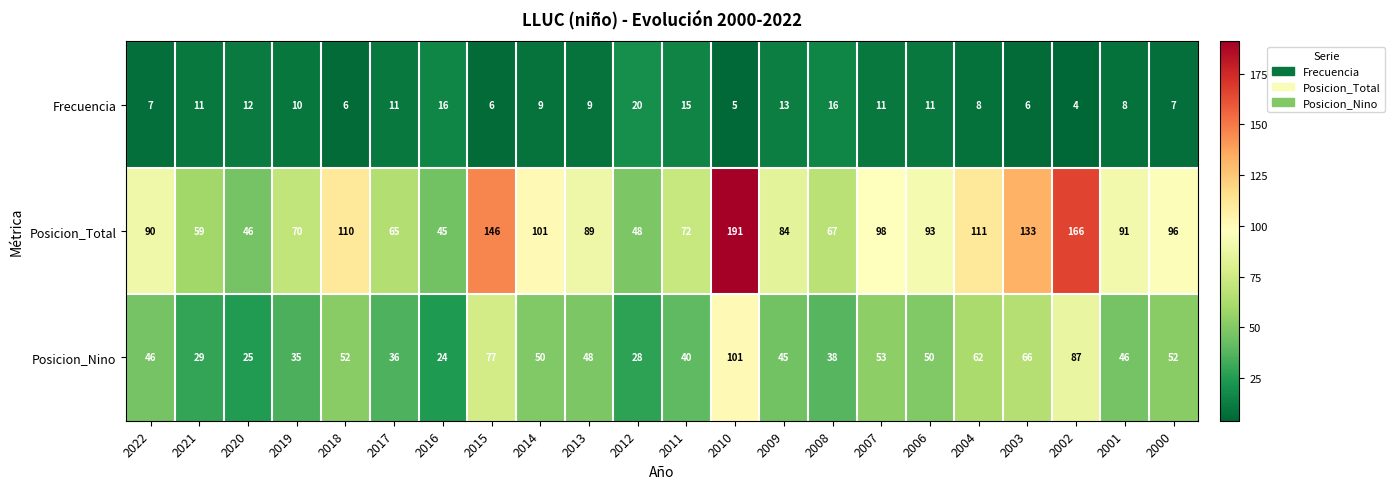

How many categories are shown in the chart?

22